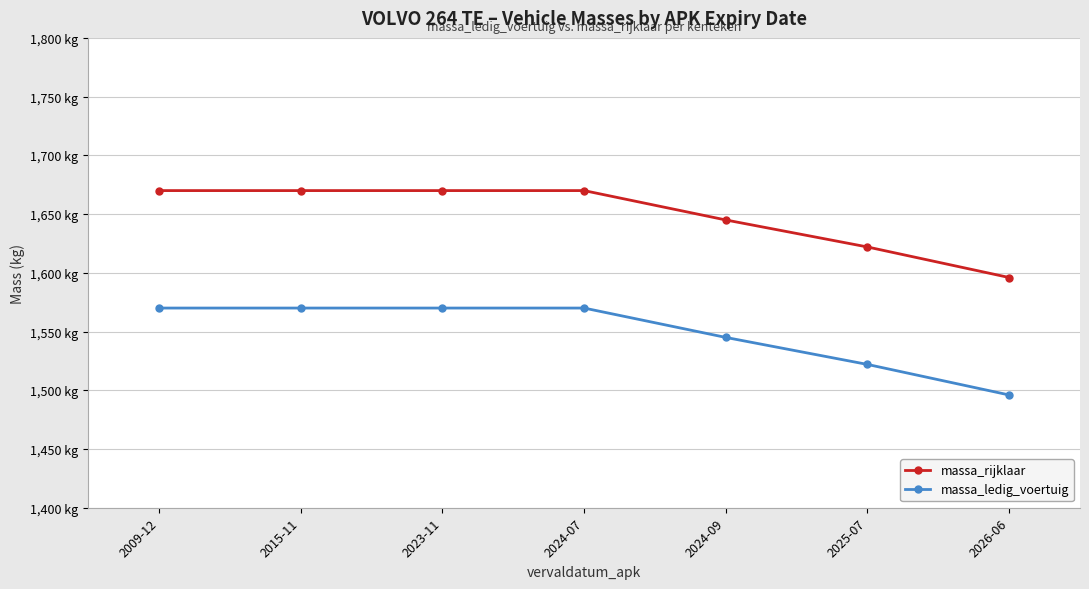

True or false: massa_rijklaar and massa_ledig_voertuig intersect in this chart.

False